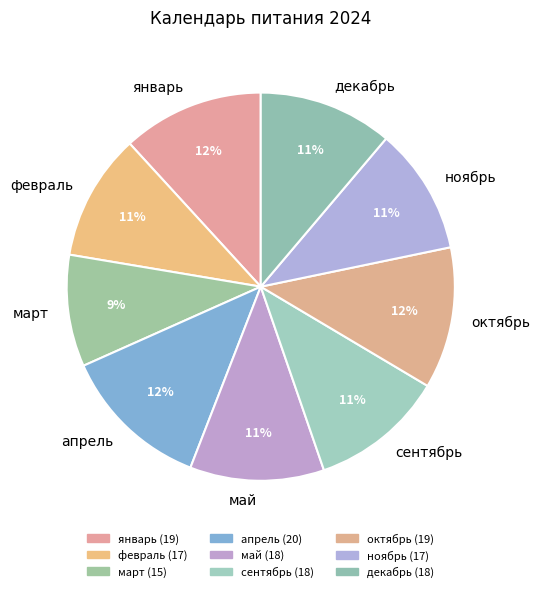

True or false: февраль accounts for 11% of the total.

True